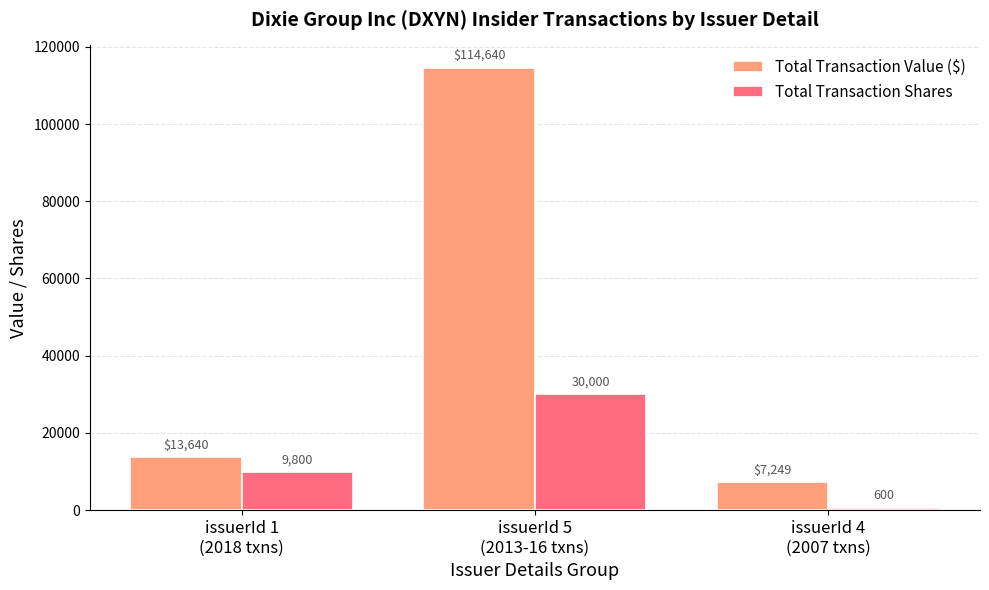

How many categories are shown in the chart?

3